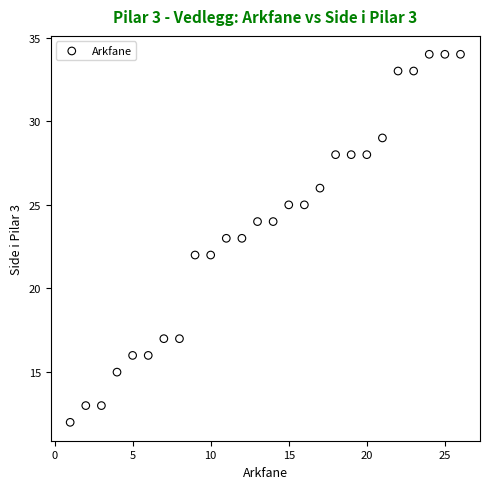

What is the range of Y values (max minus min)?

22